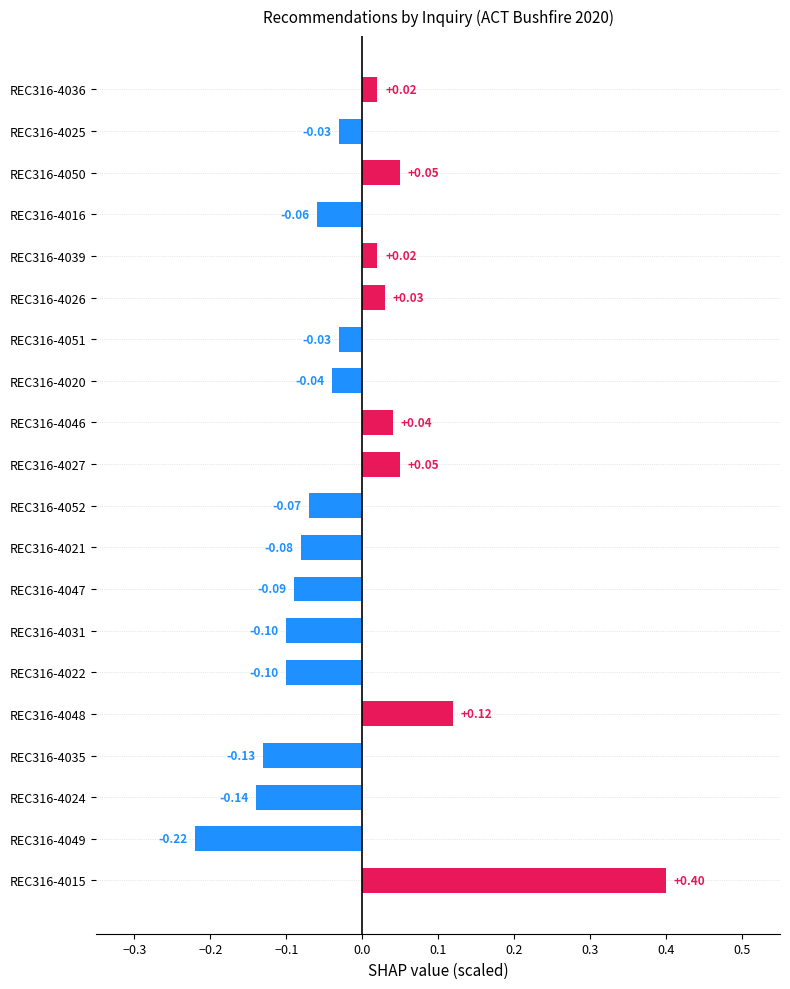

Are the bars grouped side by side (vs. stacked)?

No